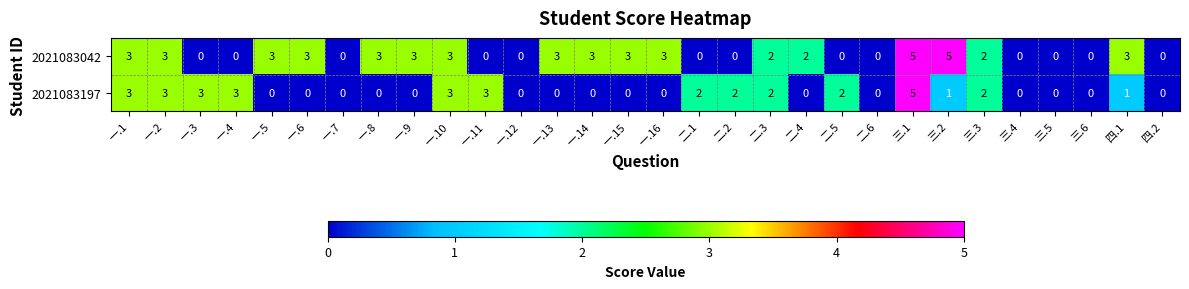

Rank the series by their average value, from highest to lowest.

2021083042, 2021083197